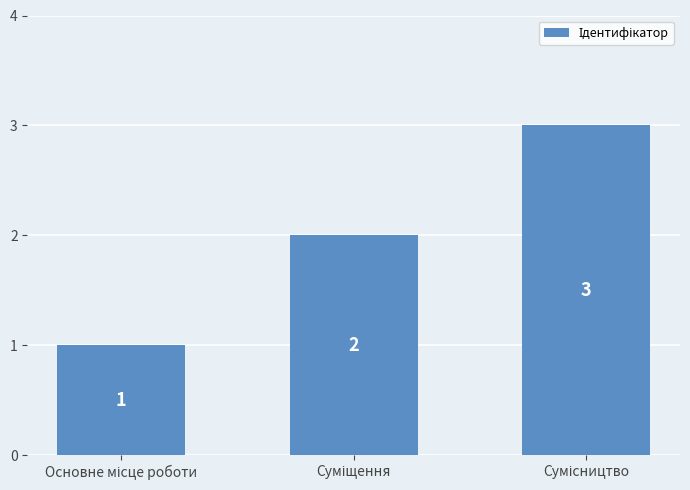

Count the values in the range 1 to 3.

3